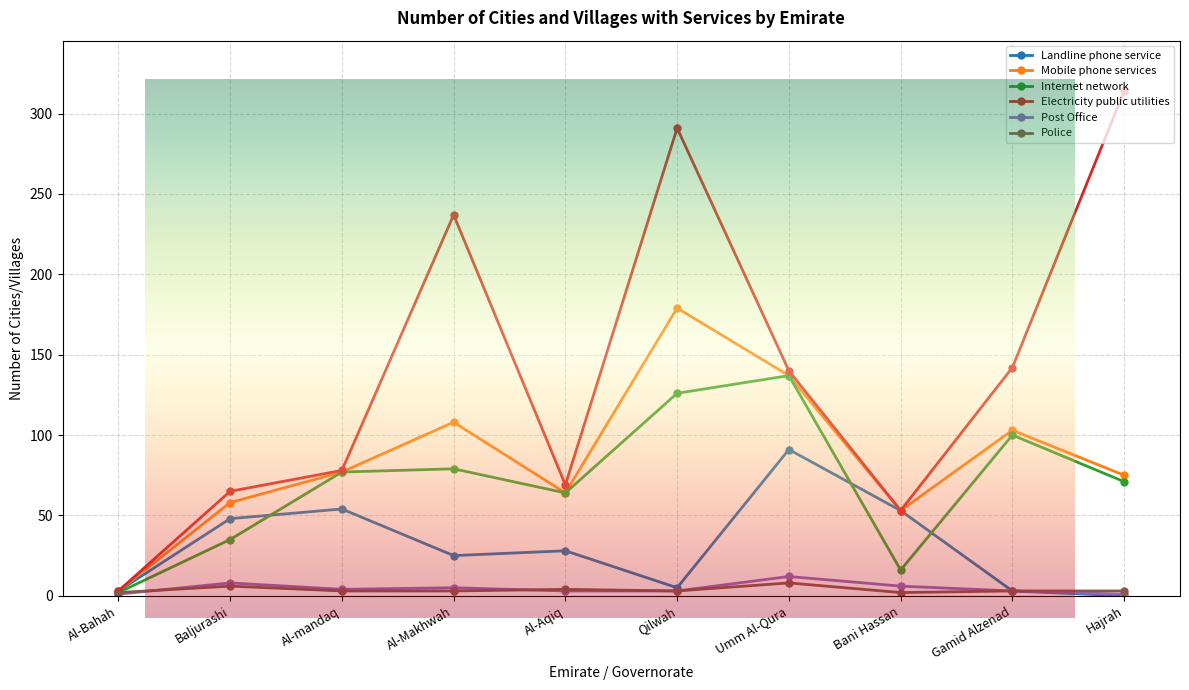

Which series has the largest total across all categories?

Electricity public utilities